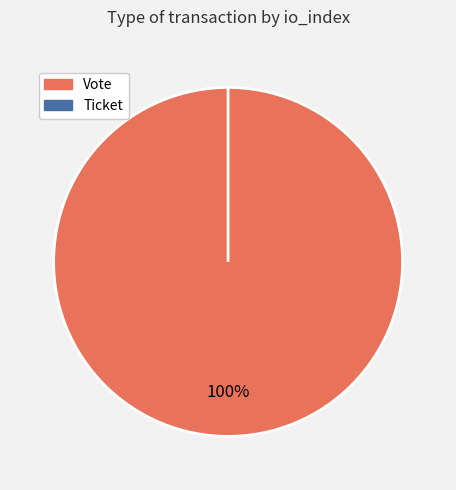

True or false: Vote accounts for 99% of the total.

False